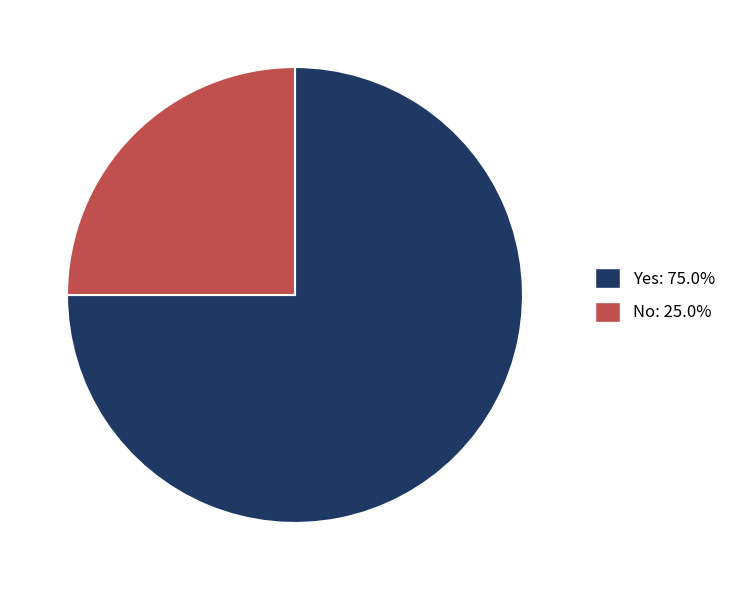

Approximately how many times larger is the value at No compared to Yes?

0.3